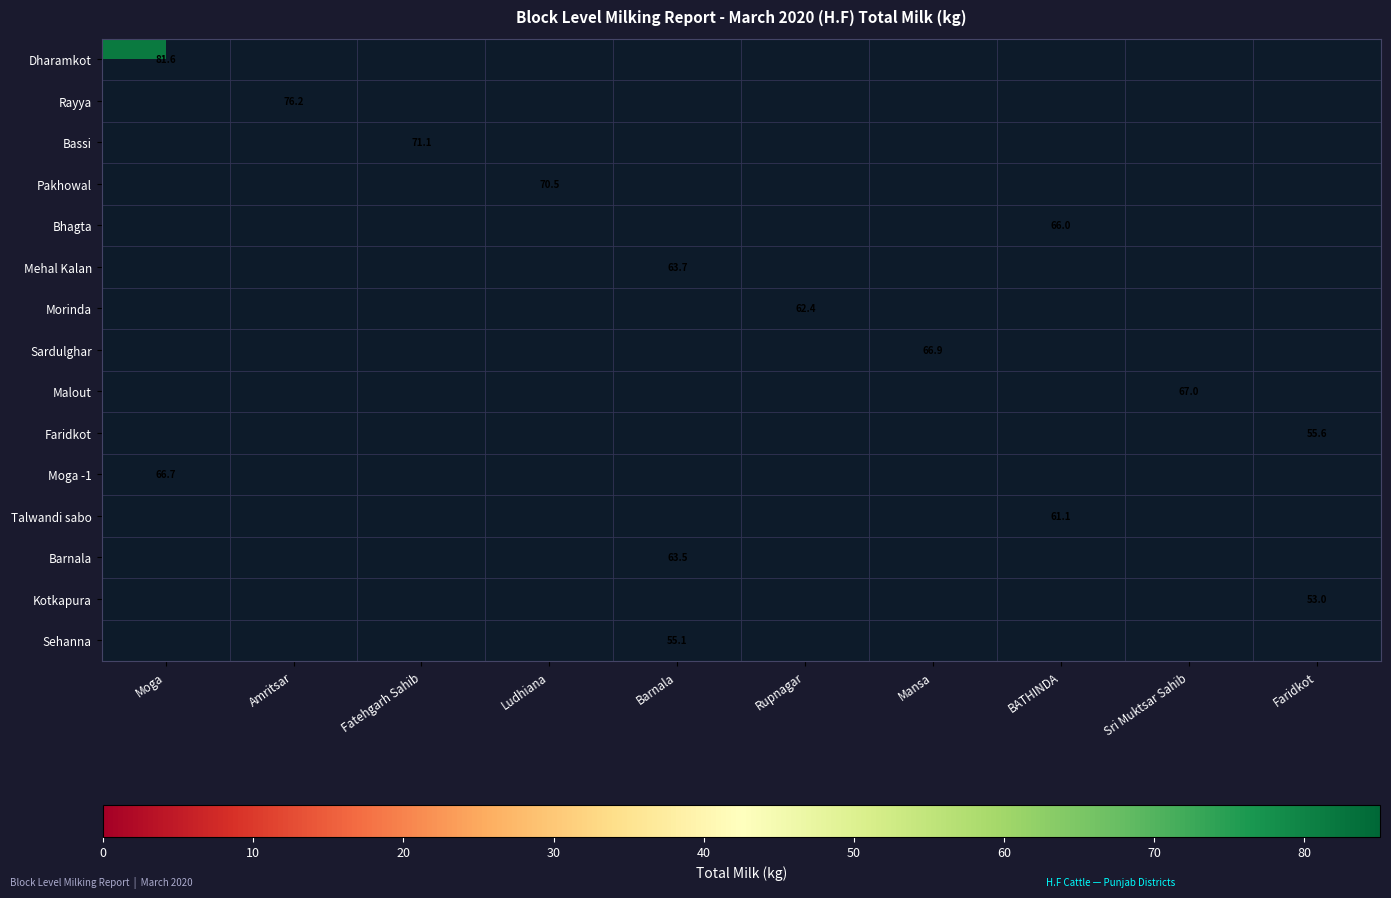

What is the total value across all series at Mansa?

66.9